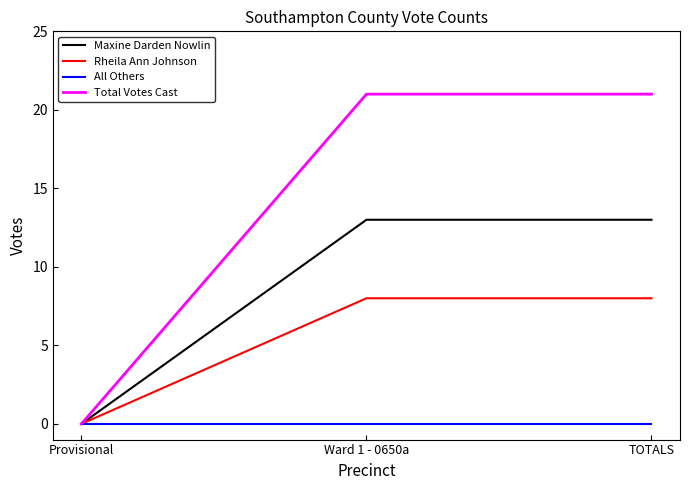

Is the value of Maxine Darden Nowlin at TOTALS greater than the value of Rheila Ann Johnson at TOTALS?

Yes